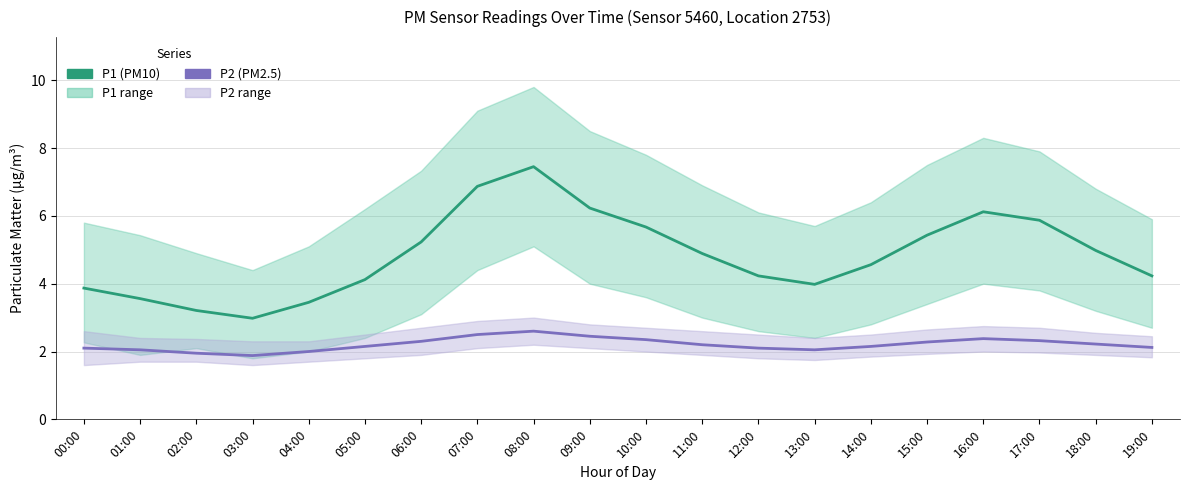

List the series in order of their overall mean, lowest first.

P2, P1